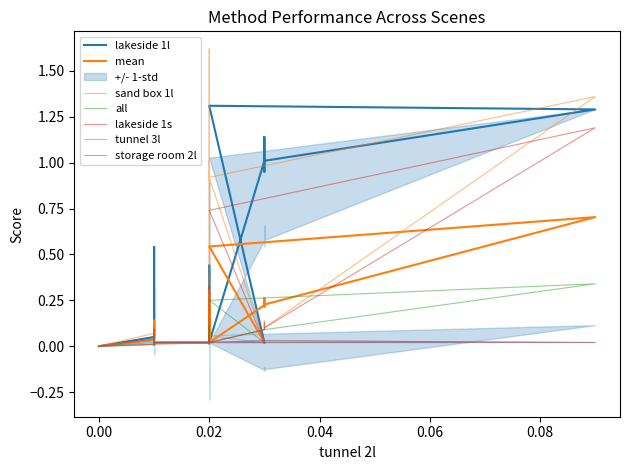

Reading left to right, list all the values displayed in this chart.

lakeside 1l: 0.0=0.0	0.0=0.0	0.0=0.0	0.0=0.0	0.0=0.0	0.0=0.0	0.0=0.0	0.0=0.0	0.01=0.1	0.01=0.1	0.01=0.5	0.01=0.5	0.01=0.0	0.01=0.0	0.01=0.0	0.01=0.0	0.01=0.0	0.01=0.0	0.02=0.0	0.02=0.0	0.02=0.0	0.02=0.0	0.02=0.4	0.02=0.2	0.02=0.0	0.02=0.0	0.02=0.0	0.02=0.0	0.02=0.0	0.02=0.0	0.02=0.0	0.02=0.0	0.03=1.0	0.03=0.9	0.03=1.1	0.03=1.1	0.03=1.0	0.09=1.3	0.02=1.3	0.03=0.0
sand box 1l: 0.0=0.0	0.0=0.0	0.0=0.0	0.0=0.0	0.0=0.0	0.0=0.0	0.0=0.0	0.0=0.0	0.01=0.1	0.01=0.1	0.01=0.1	0.01=0.1	0.01=0.0	0.01=0.0	0.01=0.0	0.01=0.0	0.01=0.0	0.01=0.0	0.02=0.0	0.02=0.0	0.02=0.0	0.02=0.0	0.02=0.4	0.02=0.2	0.02=0.0	0.02=0.0	0.02=0.0	0.02=1.0	0.02=0.9	0.02=1.6	0.02=0.0	0.02=0.0	0.03=0.1	0.03=0.1	0.03=0.1	0.03=0.1	0.03=0.1	0.09=1.4	0.02=0.9	0.03=0.0
all: 0.0=0.0	0.0=0.0	0.0=0.0	0.0=0.0	0.0=0.0	0.0=0.0	0.0=0.0	0.0=0.0	0.01=0.0	0.01=0.0	0.01=0.1	0.01=0.1	0.01=0.0	0.01=0.0	0.01=0.0	0.01=0.0	0.01=0.0	0.01=0.0	0.02=0.0	0.02=0.0	0.02=0.0	0.02=0.0	0.02=0.1	0.02=0.1	0.02=0.0	0.02=0.0	0.02=0.0	0.02=0.1	0.02=0.1	0.02=0.1	0.02=0.0	0.02=0.0	0.03=0.1	0.03=0.1	0.03=0.1	0.03=0.1	0.03=0.1	0.09=0.3	0.02=0.2	0.03=0.0
lakeside 1s: 0.0=0.0	0.0=0.0	0.0=0.0	0.0=0.0	0.0=0.0	0.0=0.0	0.0=0.0	0.0=0.0	0.01=0.0	0.01=0.1	0.01=0.1	0.01=0.1	0.01=0.0	0.01=0.0	0.01=0.0	0.01=0.0	0.01=0.0	0.01=0.0	0.02=0.0	0.02=0.0	0.02=0.0	0.02=0.0	0.02=0.3	0.02=0.2	0.02=0.0	0.02=0.0	0.02=0.0	0.02=0.0	0.02=0.0	0.02=0.0	0.02=0.0	0.02=0.0	0.03=0.1	0.03=0.1	0.03=0.1	0.03=0.1	0.03=0.1	0.09=1.2	0.02=0.7	0.03=0.0
tunnel 3l: 0.0=0.0	0.0=0.0	0.0=0.0	0.0=0.0	0.0=0.0	0.0=0.0	0.0=0.0	0.0=0.0	0.01=0.0	0.01=0.0	0.01=0.0	0.01=0.0	0.01=0.0	0.01=0.0	0.01=0.0	0.01=0.0	0.01=0.0	0.01=0.0	0.02=0.0	0.02=0.0	0.02=0.0	0.02=0.0	0.02=0.0	0.02=0.0	0.02=0.0	0.02=0.0	0.02=0.0	0.02=0.0	0.02=0.0	0.02=0.0	0.02=0.0	0.02=0.0	0.03=0.0	0.03=0.0	0.03=0.0	0.03=0.0	0.03=0.0	0.09=0.0	0.02=0.0	0.03=0.0
storage room 2l: 0.0=0.0	0.0=0.0	0.0=0.0	0.0=0.0	0.0=0.0	0.0=0.0	0.0=0.0	0.0=0.0	0.01=0.0	0.01=0.0	0.01=0.0	0.01=0.0	0.01=0.0	0.01=0.0	0.01=0.0	0.01=0.0	0.01=0.0	0.01=0.0	0.02=0.0	0.02=0.0	0.02=0.0	0.02=0.0	0.02=0.0	0.02=0.0	0.02=0.0	0.02=0.0	0.02=0.0	0.02=0.0	0.02=0.0	0.02=0.0	0.02=0.0	0.02=0.0	0.03=0.0	0.03=0.0	0.03=0.0	0.03=0.0	0.03=0.0	0.09=0.0	0.02=0.0	0.03=0.0